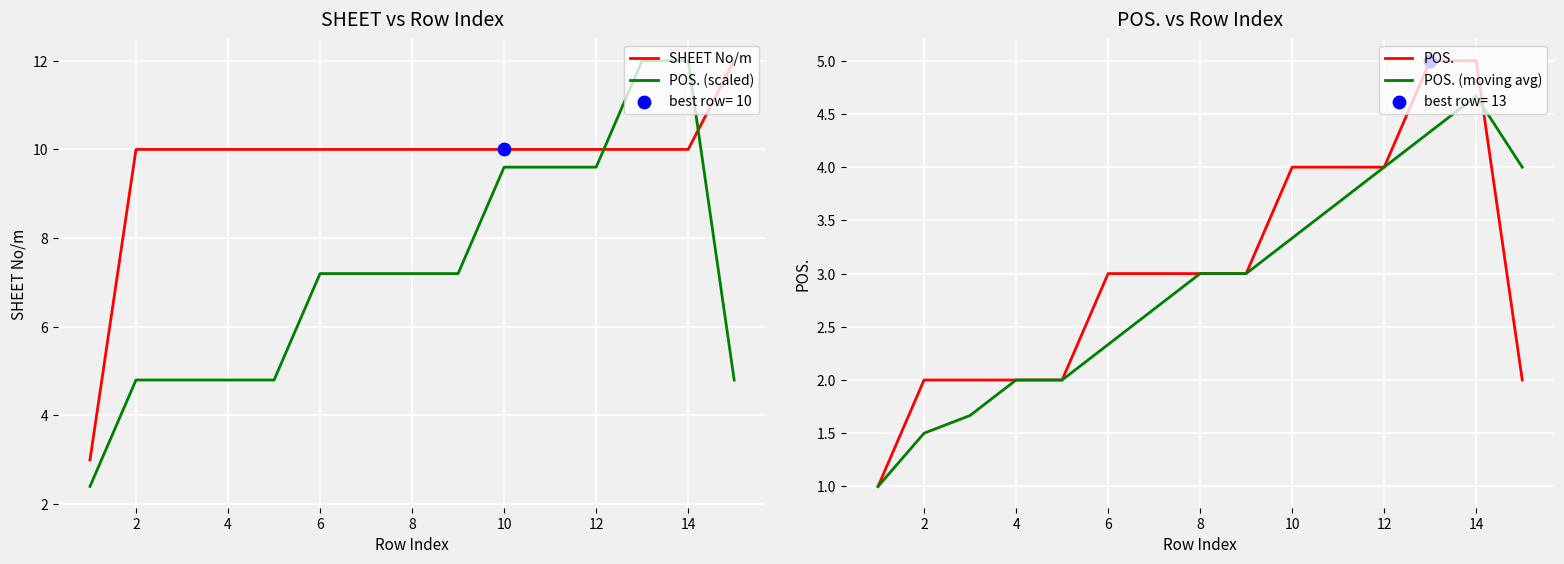

What is the maximum value for POS. (scaled)?

12.0